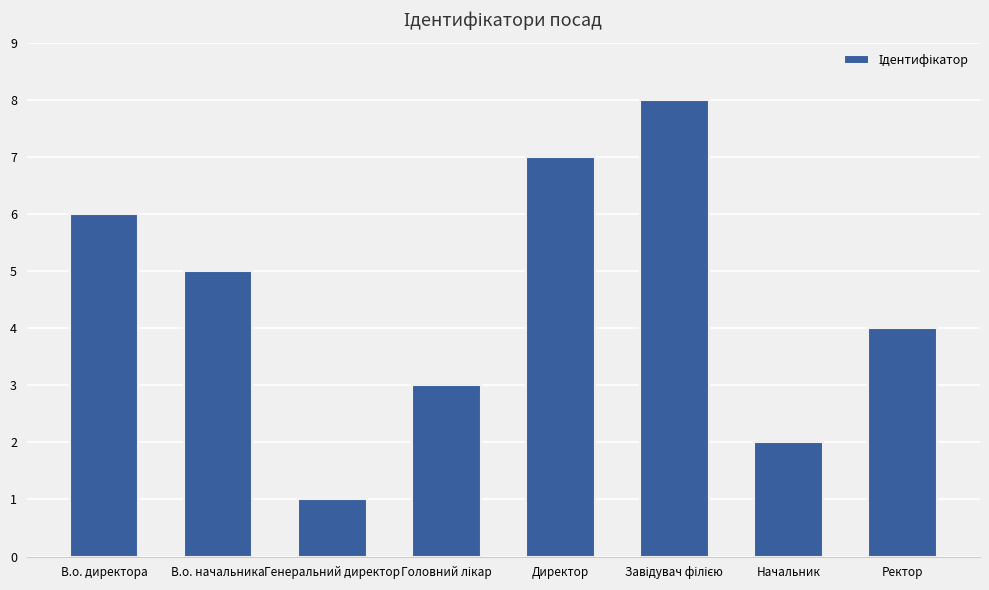

Reading left to right, list all the values displayed in this chart.

6	5	1	3	7	8	2	4